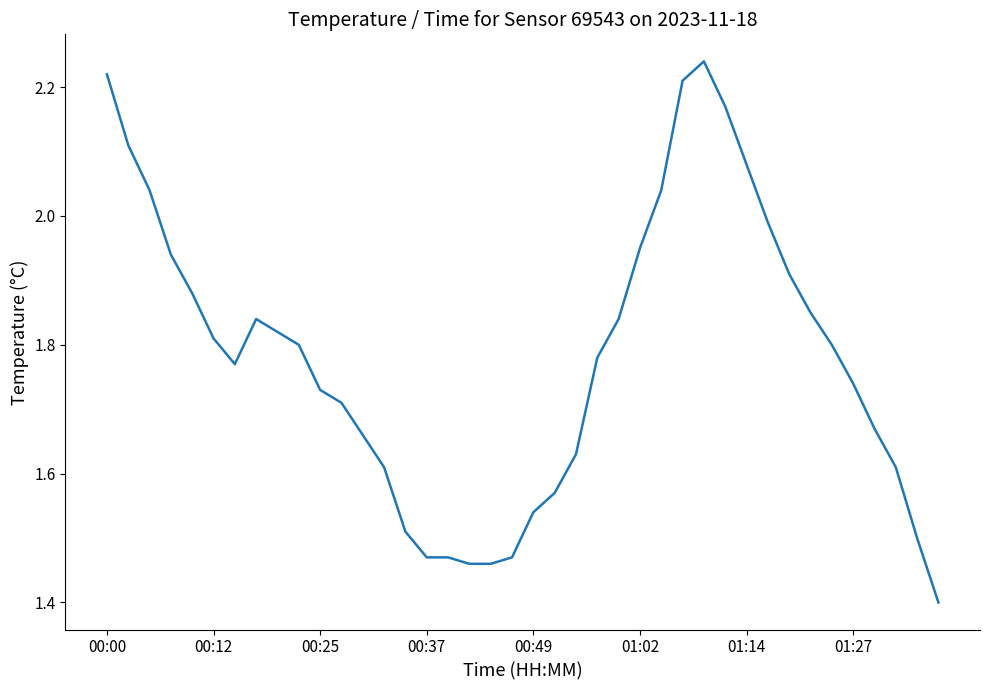

What is the difference between the maximum and minimum values?

0.8